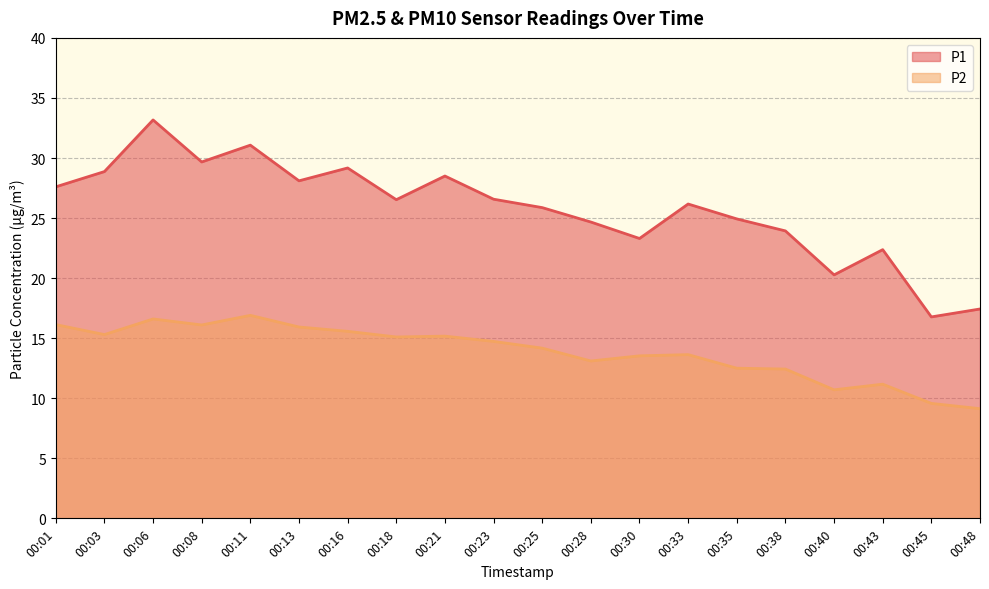

At how many categories does at least one series exceed 30?

2